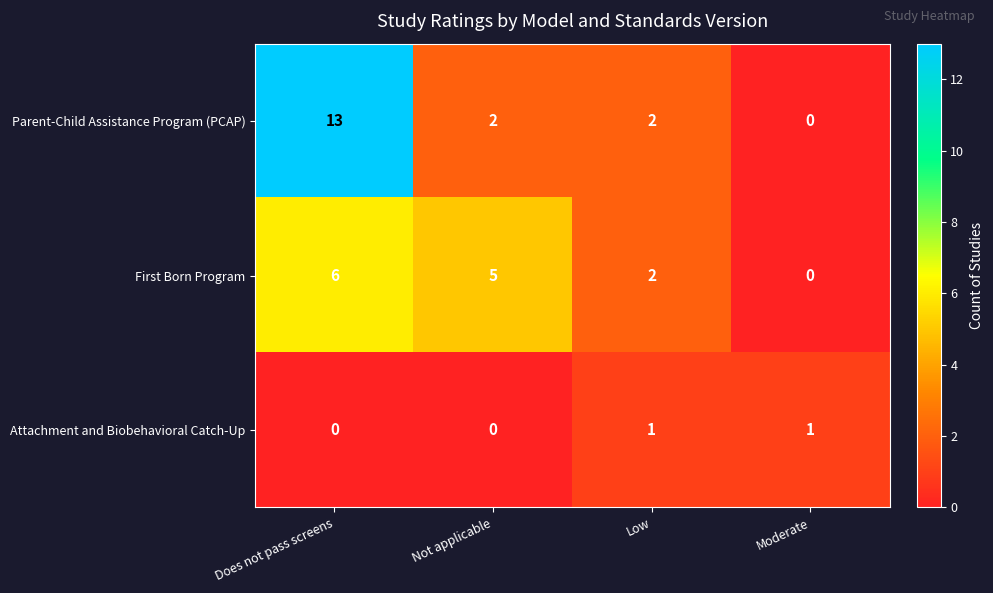

How many Parent-Child Assistance Program (PCAP) values are between 2 and 13?

3